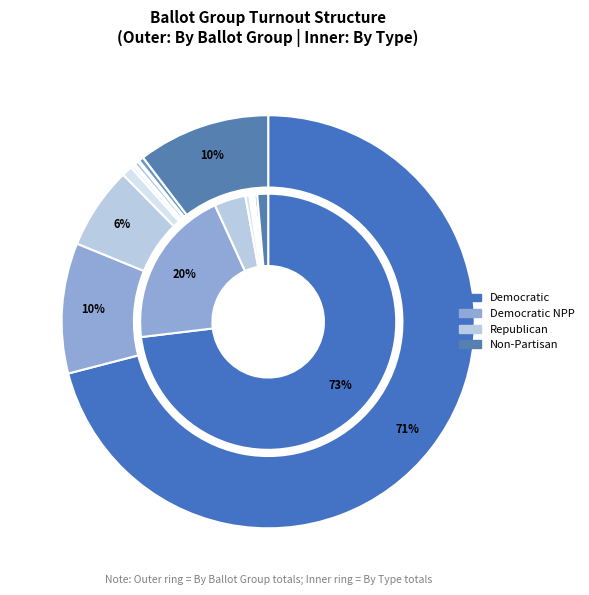

Which category has the smallest portion of the pie?

Peace and Freedom